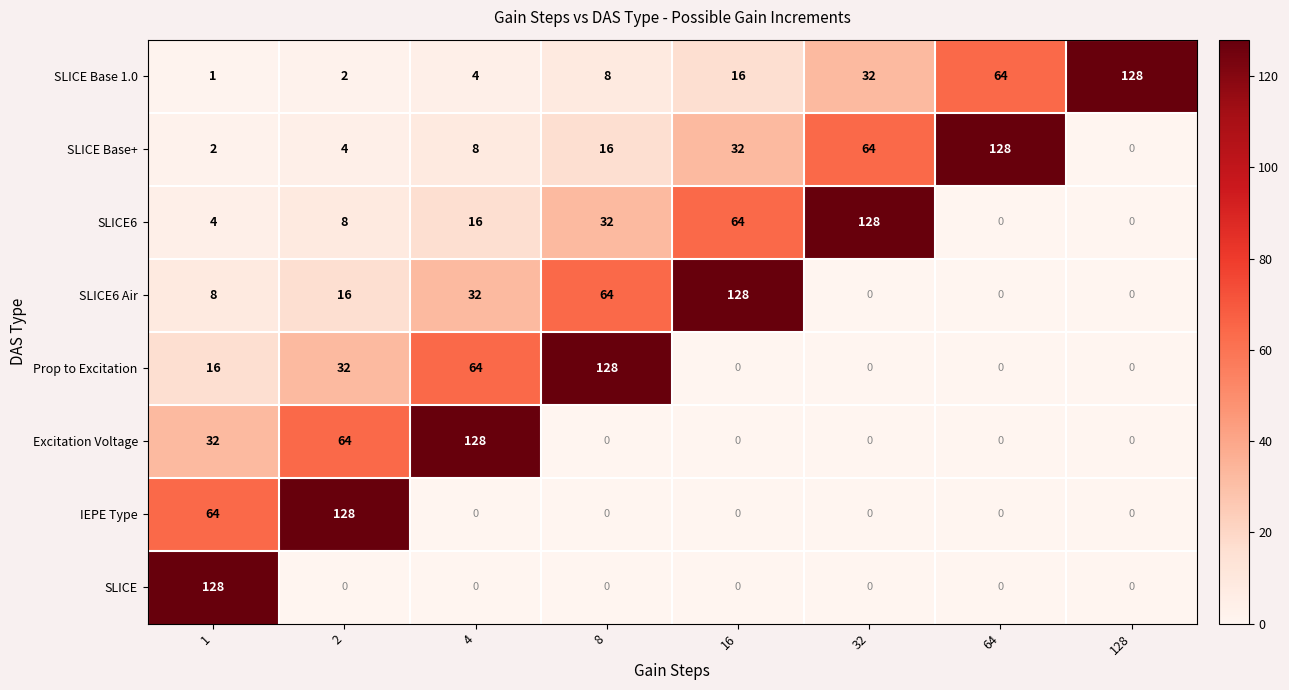

Which series changed the most between 1 and 2?

SLICE